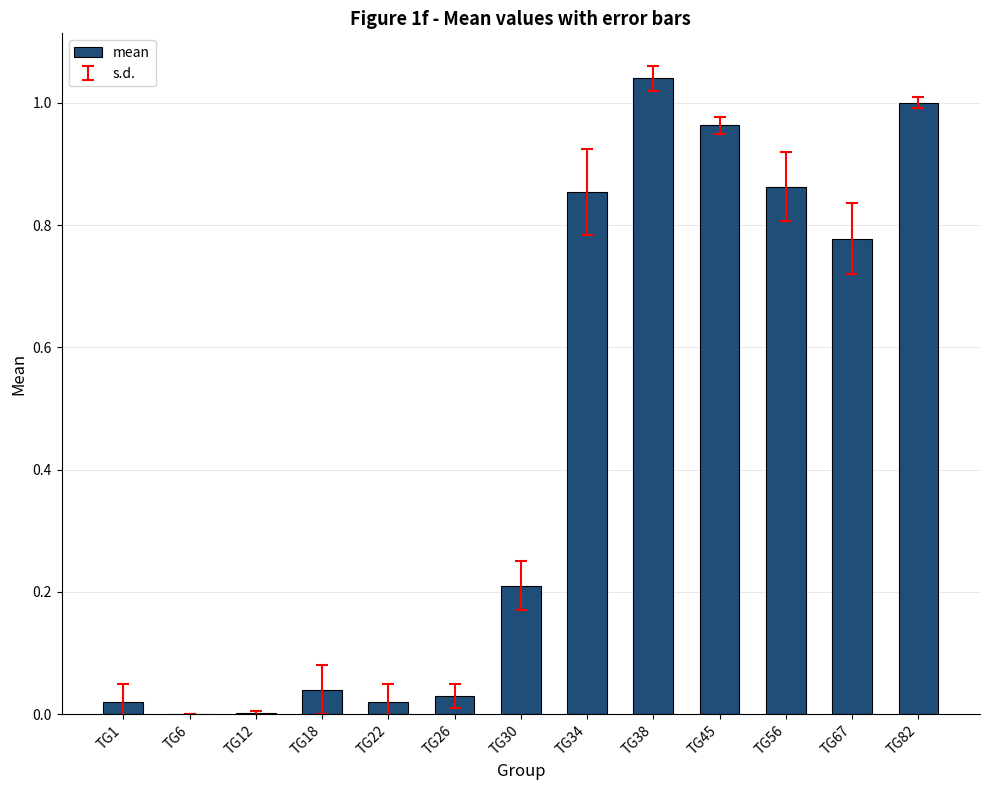

What is the difference between the values at TG67 and TG18?

0.7